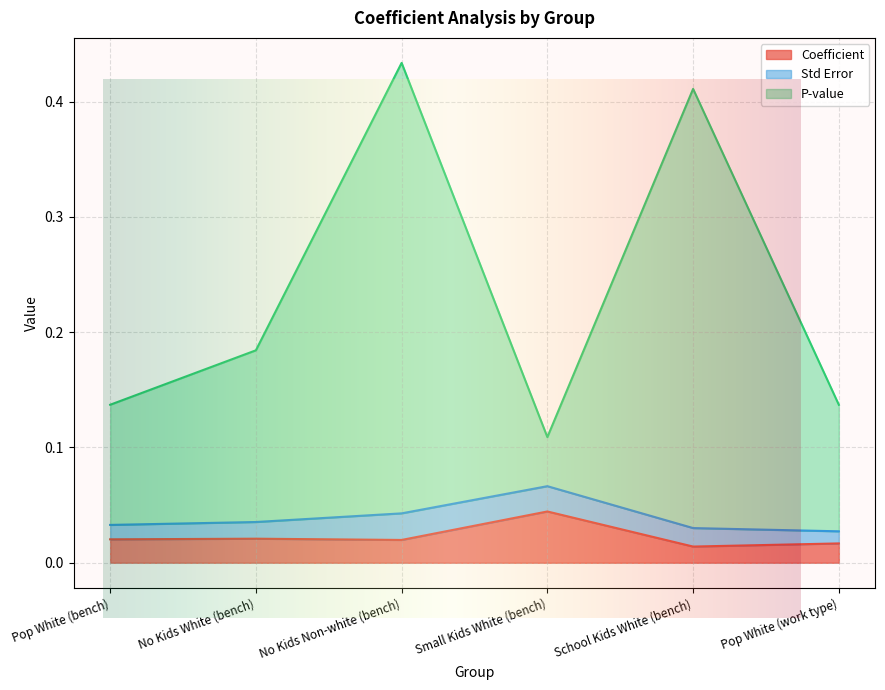

How many P-value values are between 0 and 1?

6